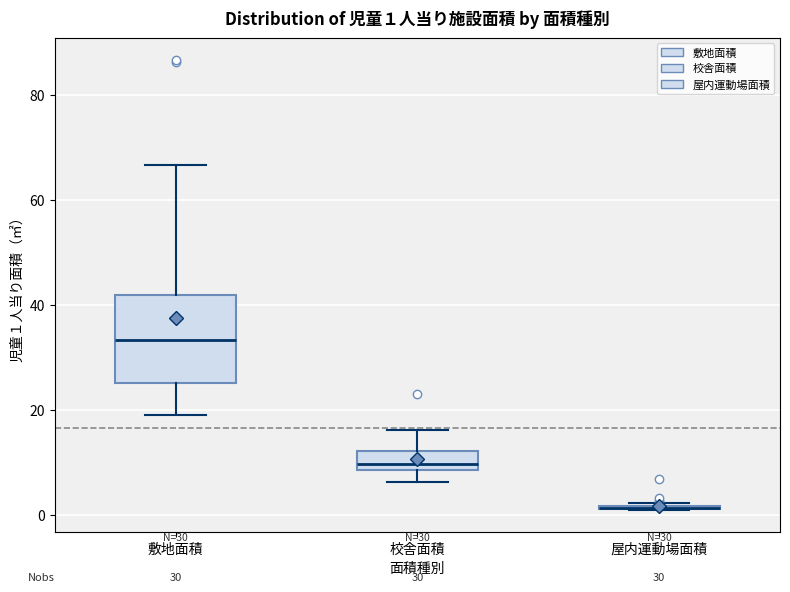

Which box is the tallest, from its lower edge to its upper edge?

敷地面積